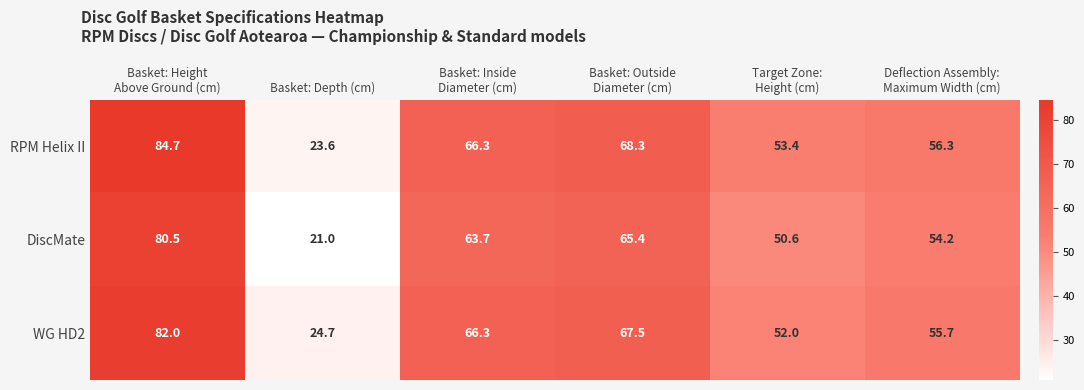

Which series has the largest total across all categories?

RPM Helix II